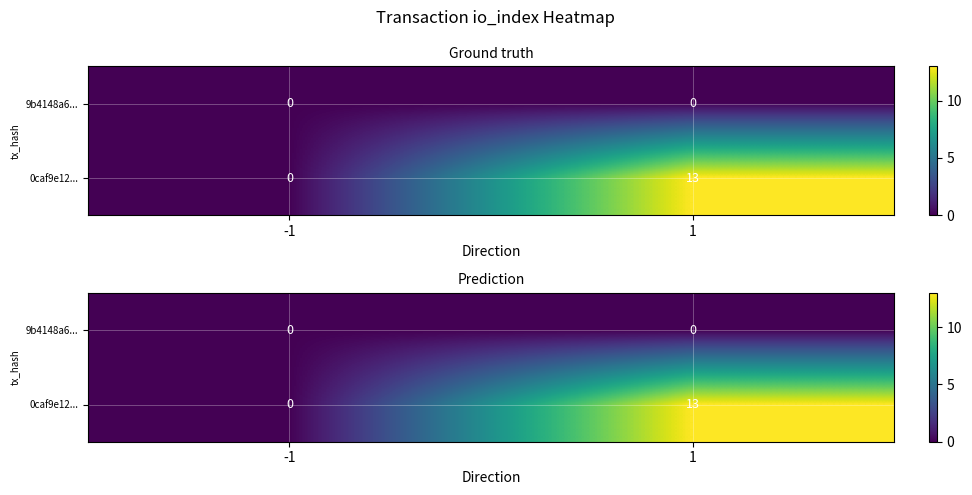

How many data points in 0caf9e12... are less than 13?

1